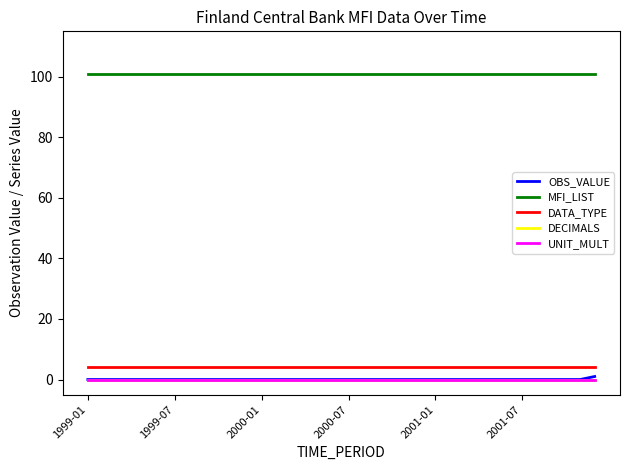

Does the chart display data point markers on the line(s)?

No